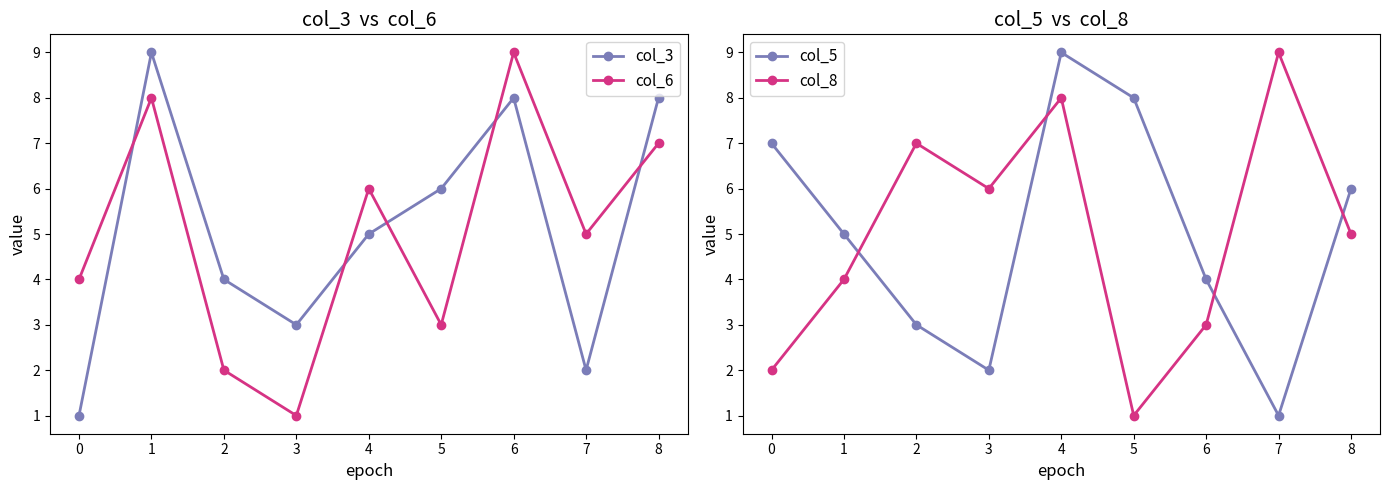

What is the minimum value shown in the chart?

1